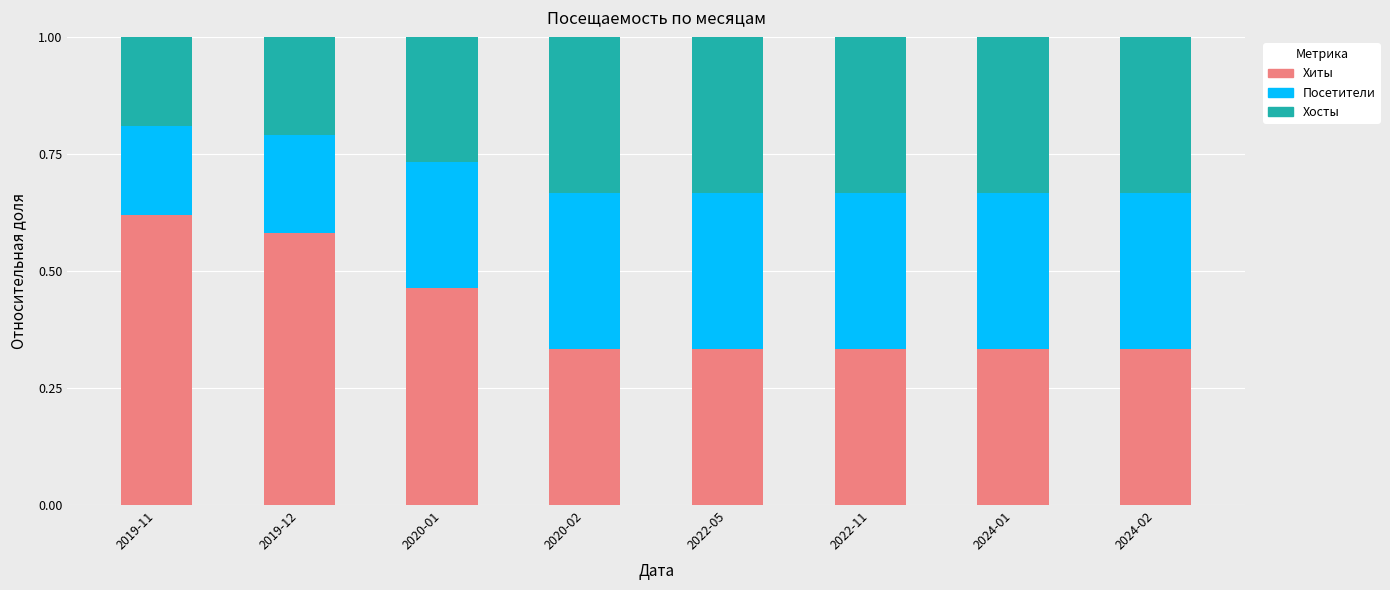

The Хиты series shows 0.1 at 2022-05. True or false?

False